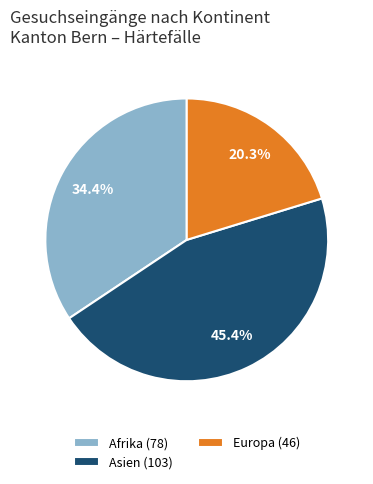

Count the number of slices in the pie.

3